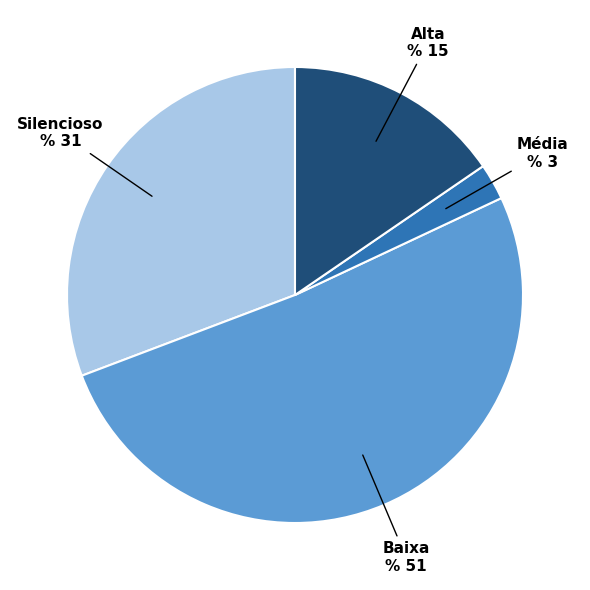

Is there any slice that represents more than half of the pie?

Yes